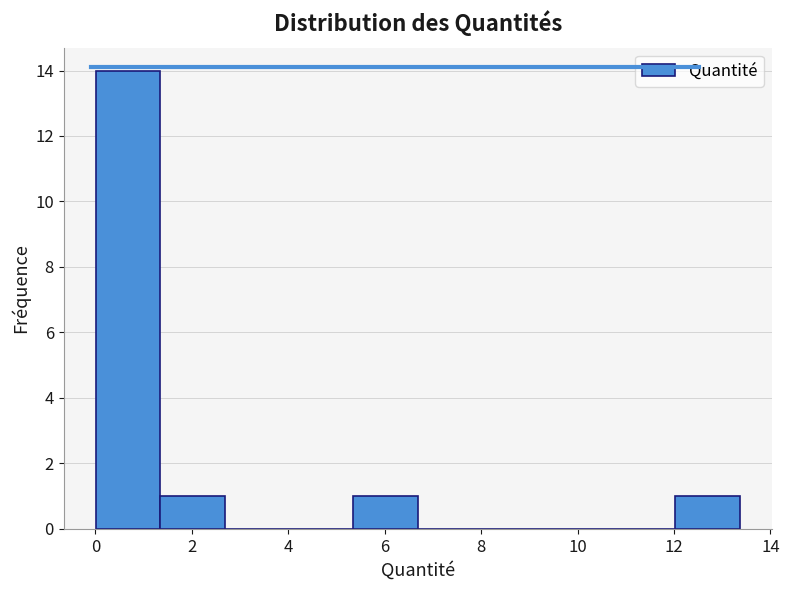

Reading left to right, list every bar in this chart as the range it spans on the x-axis followed by its height. Neither the bar edges nor the heights are printed on the chart, so give them approximately, as read against the axes.

0.0 to 1.4: 14
1.4 to 2.6: 1
2.6 to 4.0: 0
4.0 to 5.4: 0
5.4 to 6.6: 1
6.6 to 8.0: 0
8.0 to 9.4: 0
9.4 to 10.6: 0
10.6 to 12.0: 0
12.0 to 13.4: 1